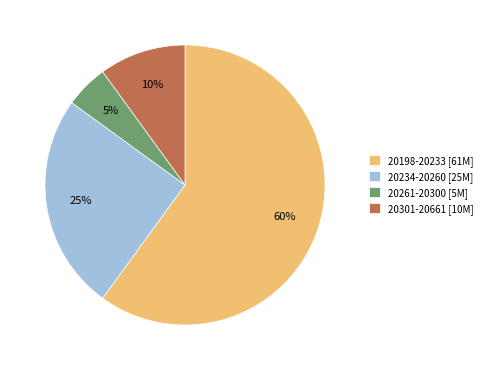

What percentage is the 20261-20300 [5M] slice, to the nearest percent?

5%